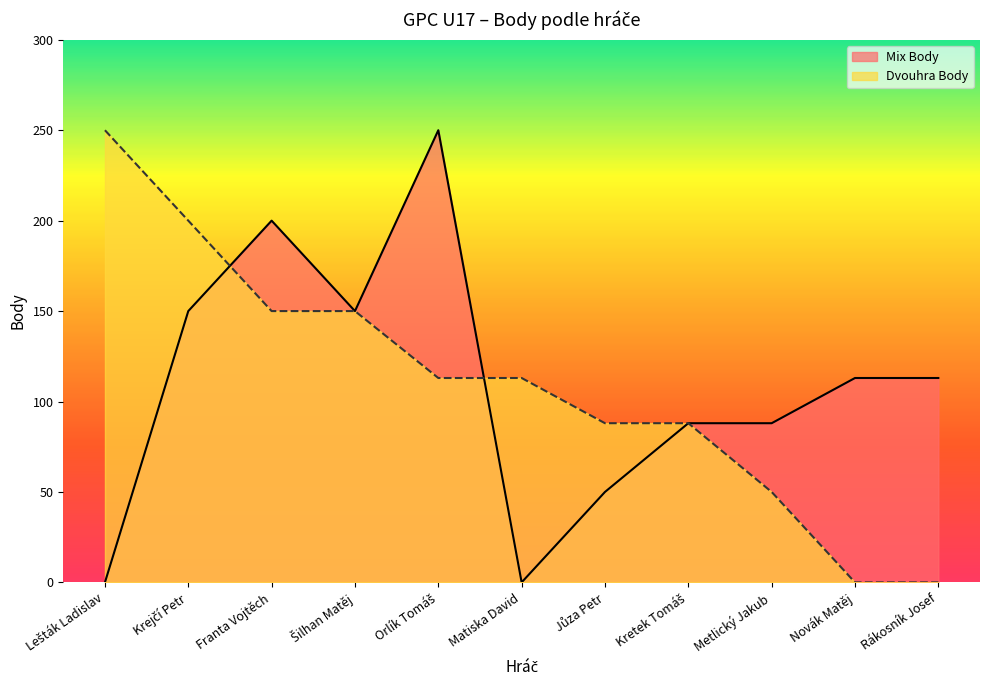

How many values in Mix Body are above zero?

9